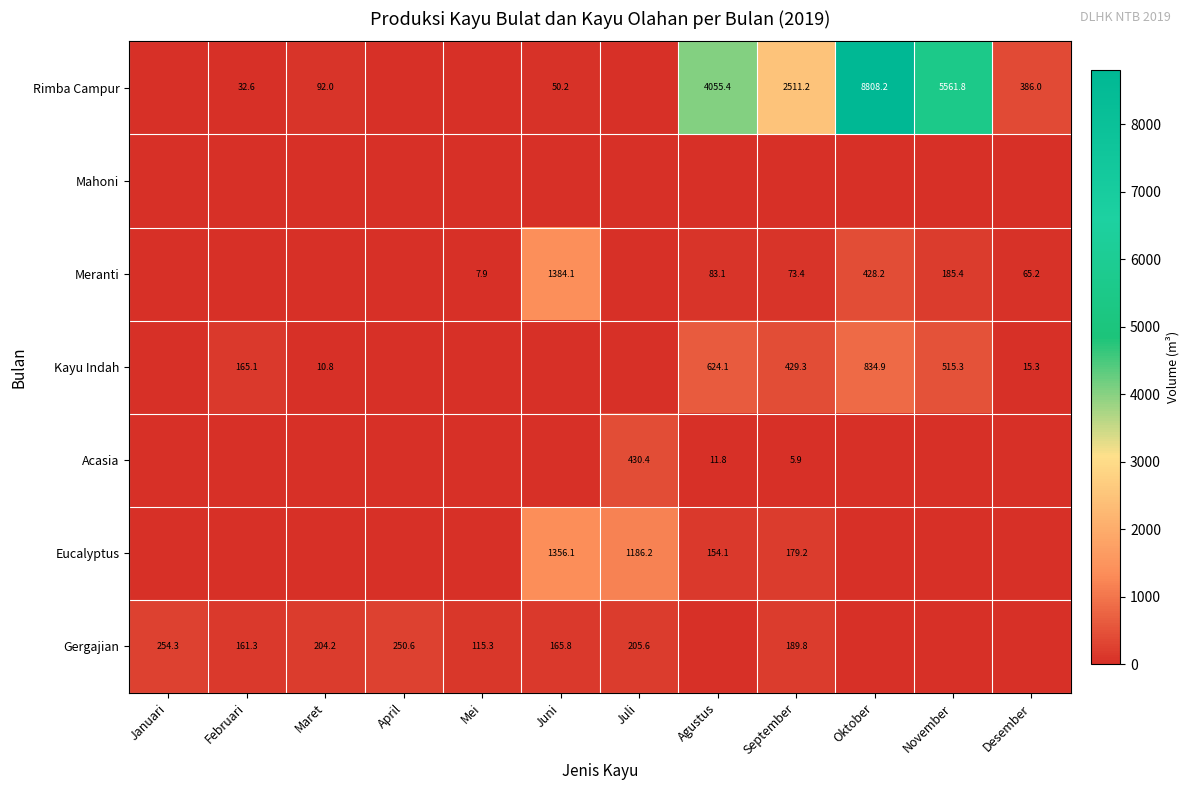

The value of Eucalyptus at September is 274.0. True or false?

False